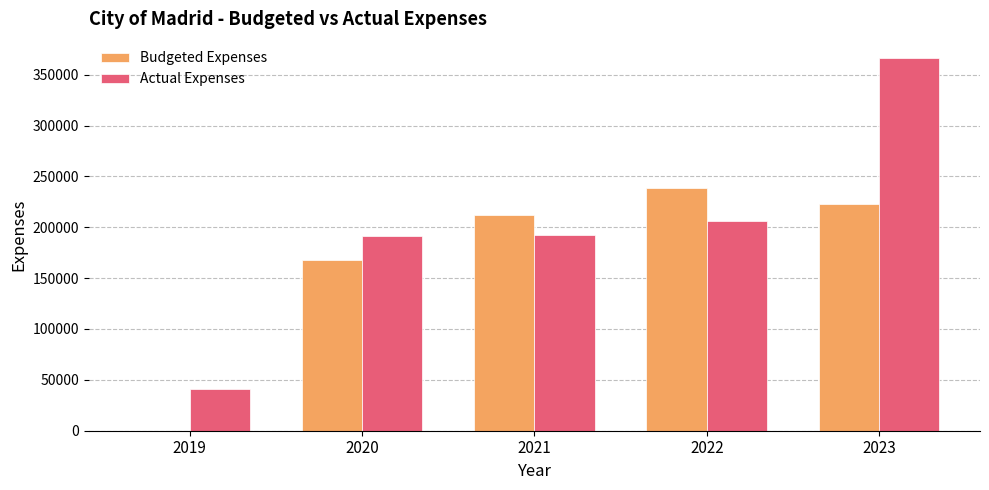

How many values in the Actual Expenses series exceed 192847?

3